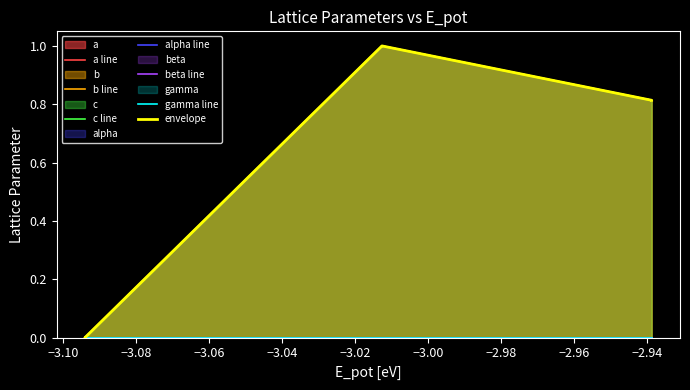

The c series shows 0.0 at oqmd-853150/dynamic. True or false?

False